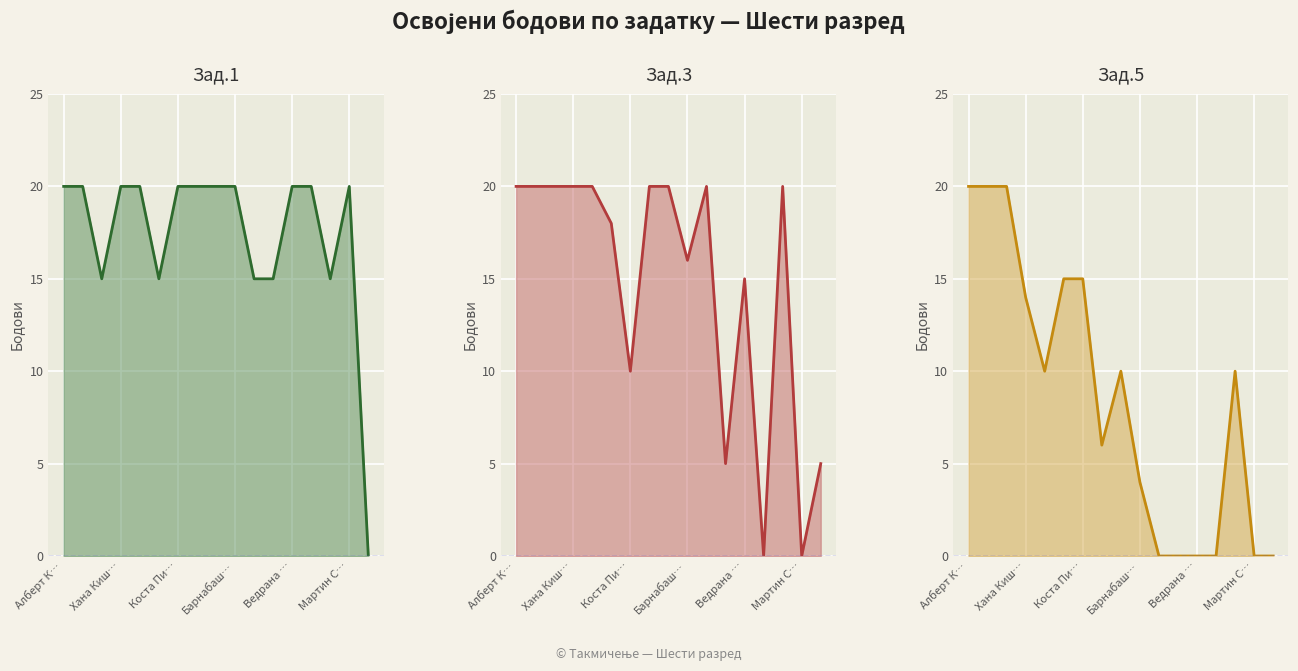

Count the Зад.1 values in the range 15 to 20.

16